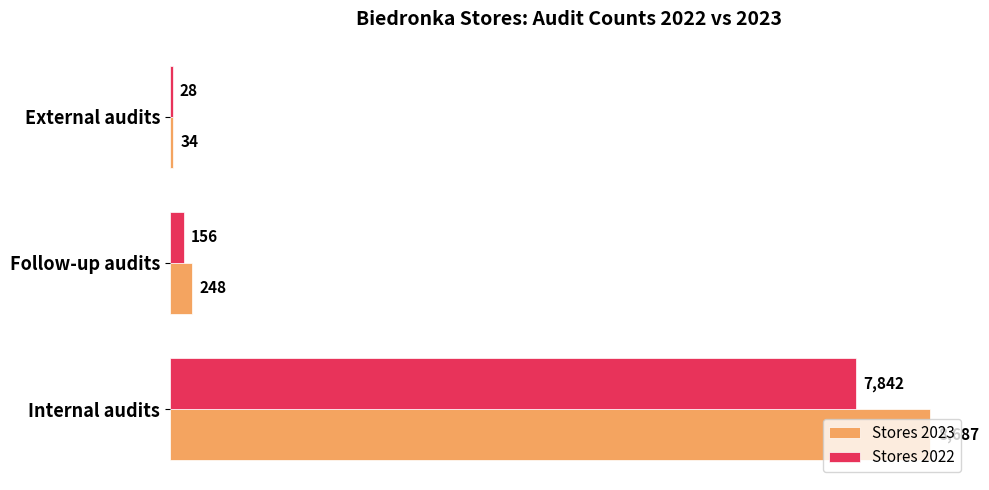

The Stores 2022 series shows 2452 at Internal audits. True or false?

False